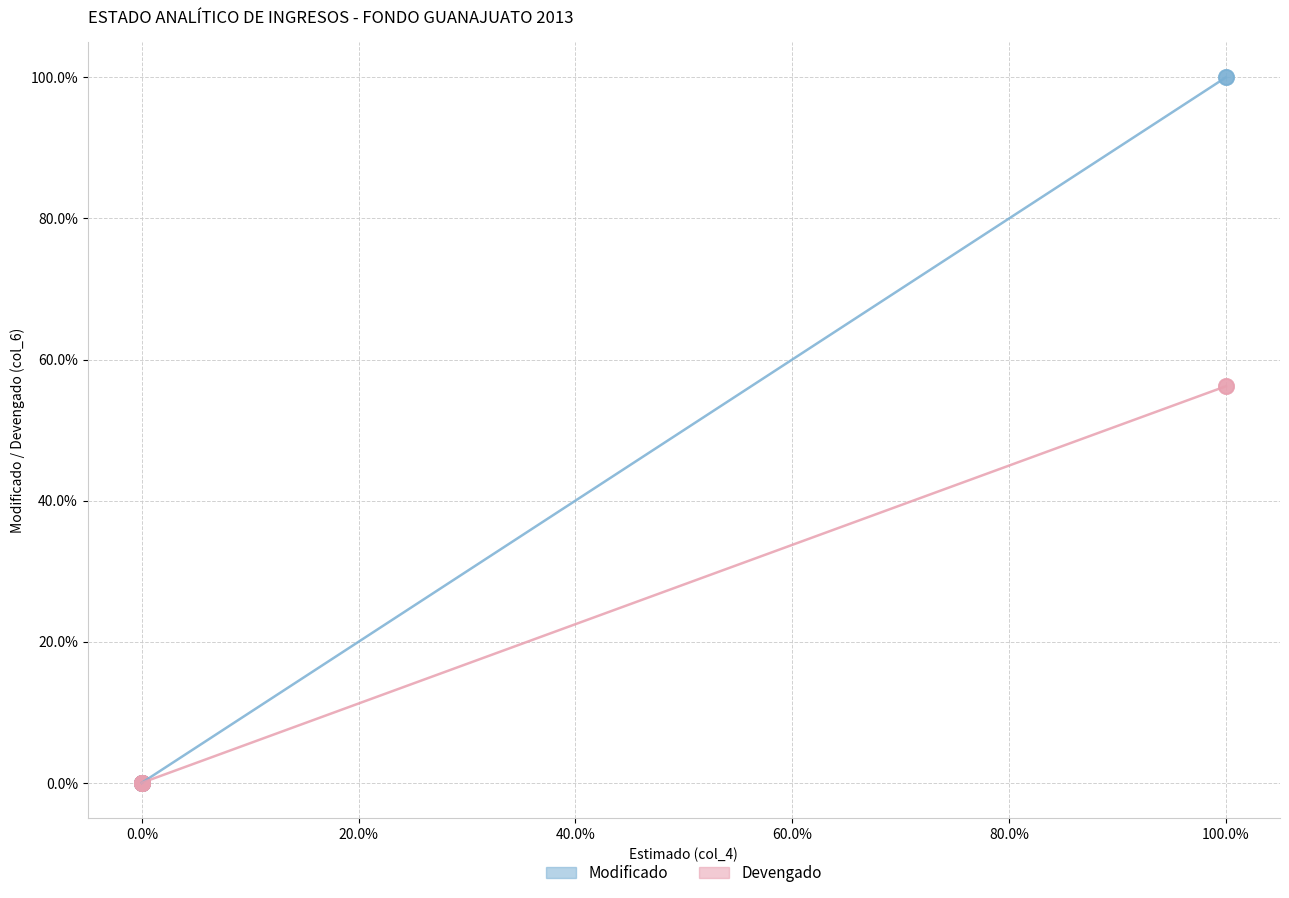

Which series has the widest spread of Y values?

Modificado